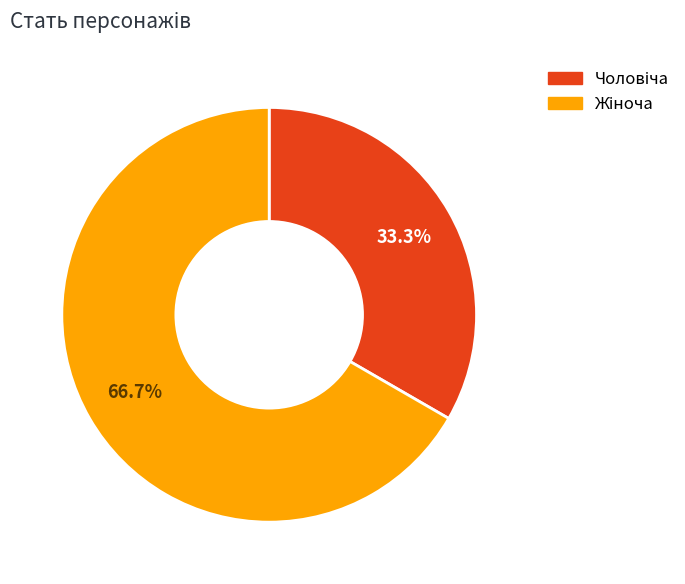

Is there any slice that represents more than half of the pie?

Yes